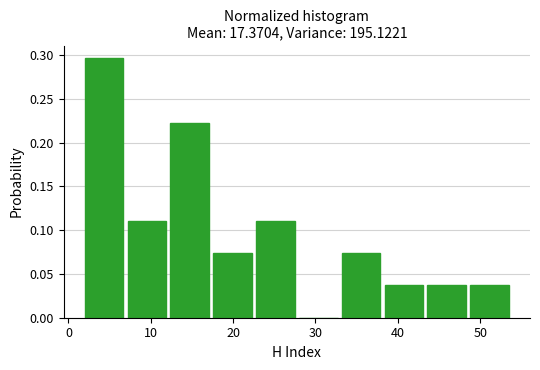

Reading left to right, list every bar in this chart as the range it spans on the x-axis followed by its height. Neither the bar edges nor the heights are printed on the chart, so give them approximately, as read against the axes.

2.0 to 7.2: 0.295
7.2 to 12.4: 0.110
12.4 to 17.6: 0.220
17.6 to 22.8: 0.075
22.8 to 28.0: 0.110
28.0 to 33.2: 0
33.2 to 38.4: 0.075
38.4 to 43.6: 0.035
43.6 to 48.8: 0.035
48.8 to 54.0: 0.035